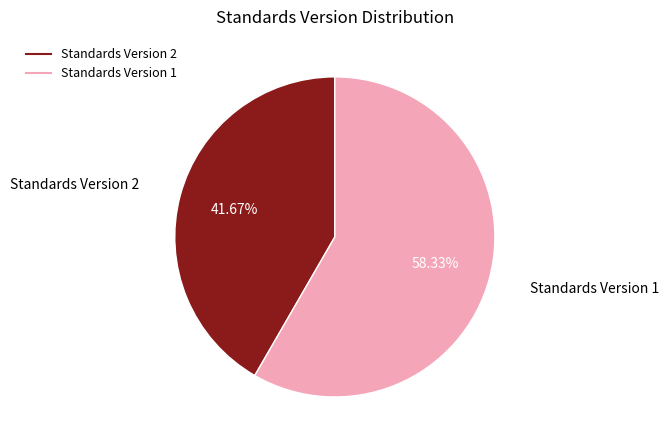

Combined, do Standards Version 2 and Standards Version 1 account for over 50%?

Yes